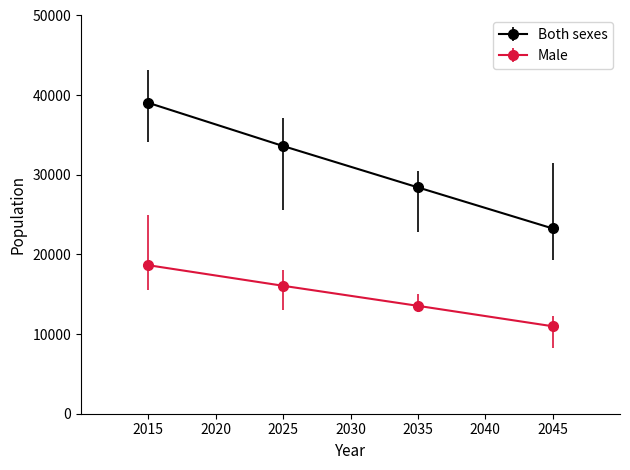

Which series changed the most between 2015 and 2025?

Both sexes